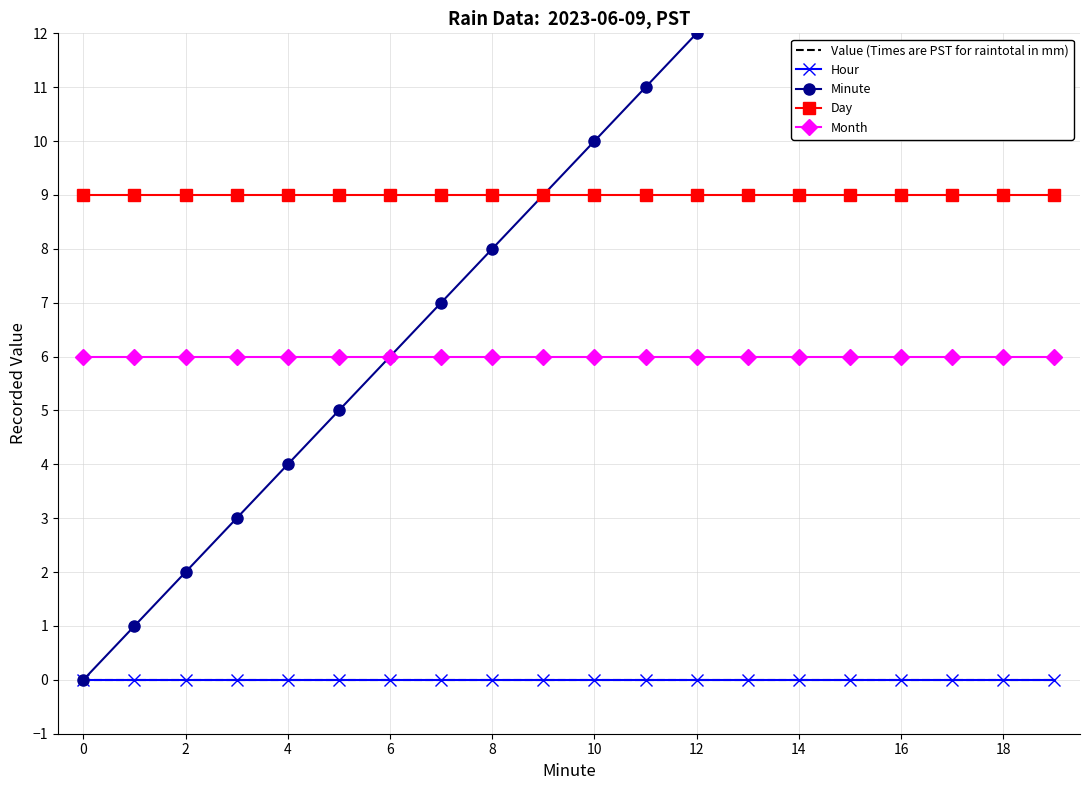

Which has a higher value, 18 or 15?

18